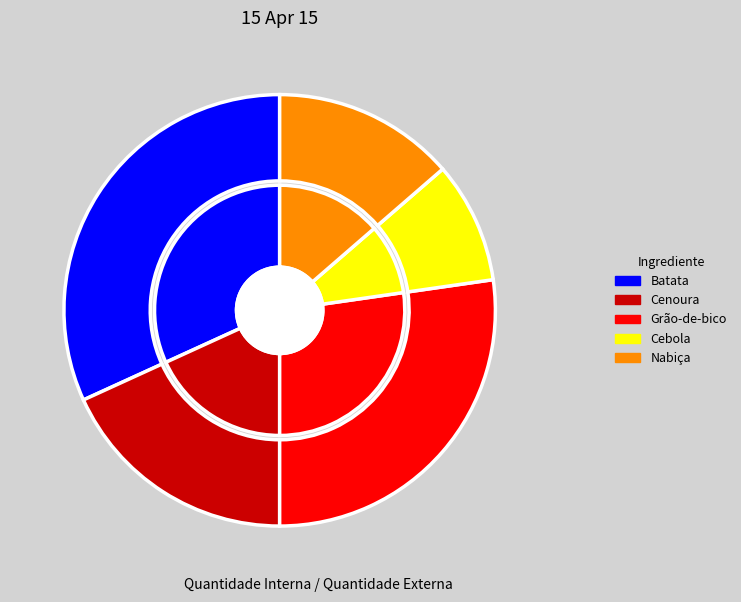

How many segments does this pie chart have?

5